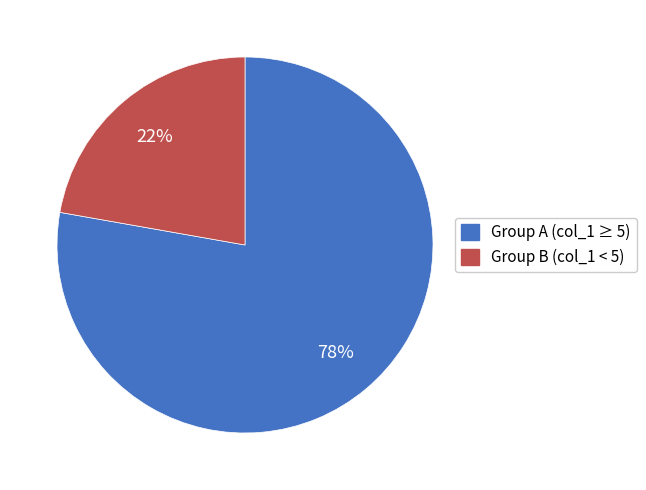

Which category has the smallest portion of the pie?

Group B (col_1 < 5)